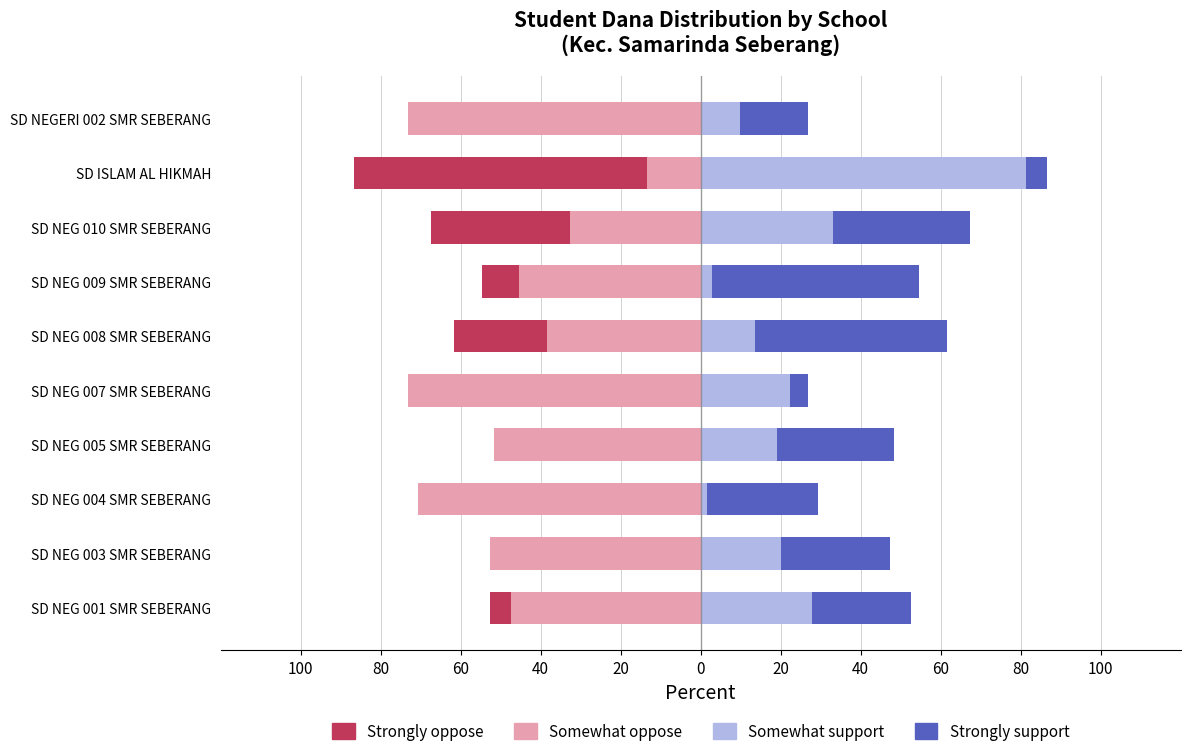

True or false: Strongly support has a value of 27.4 at SD NEG 003 SMR SEBERANG.

True